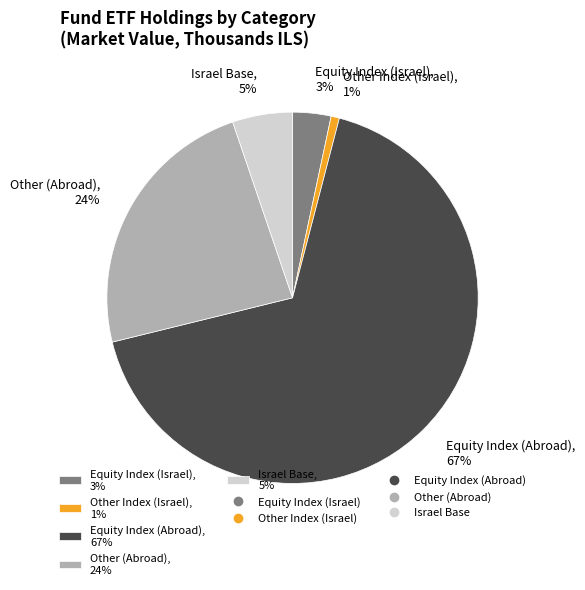

Does Equity Index (Abroad), 67% represent more than half of the total?

Yes